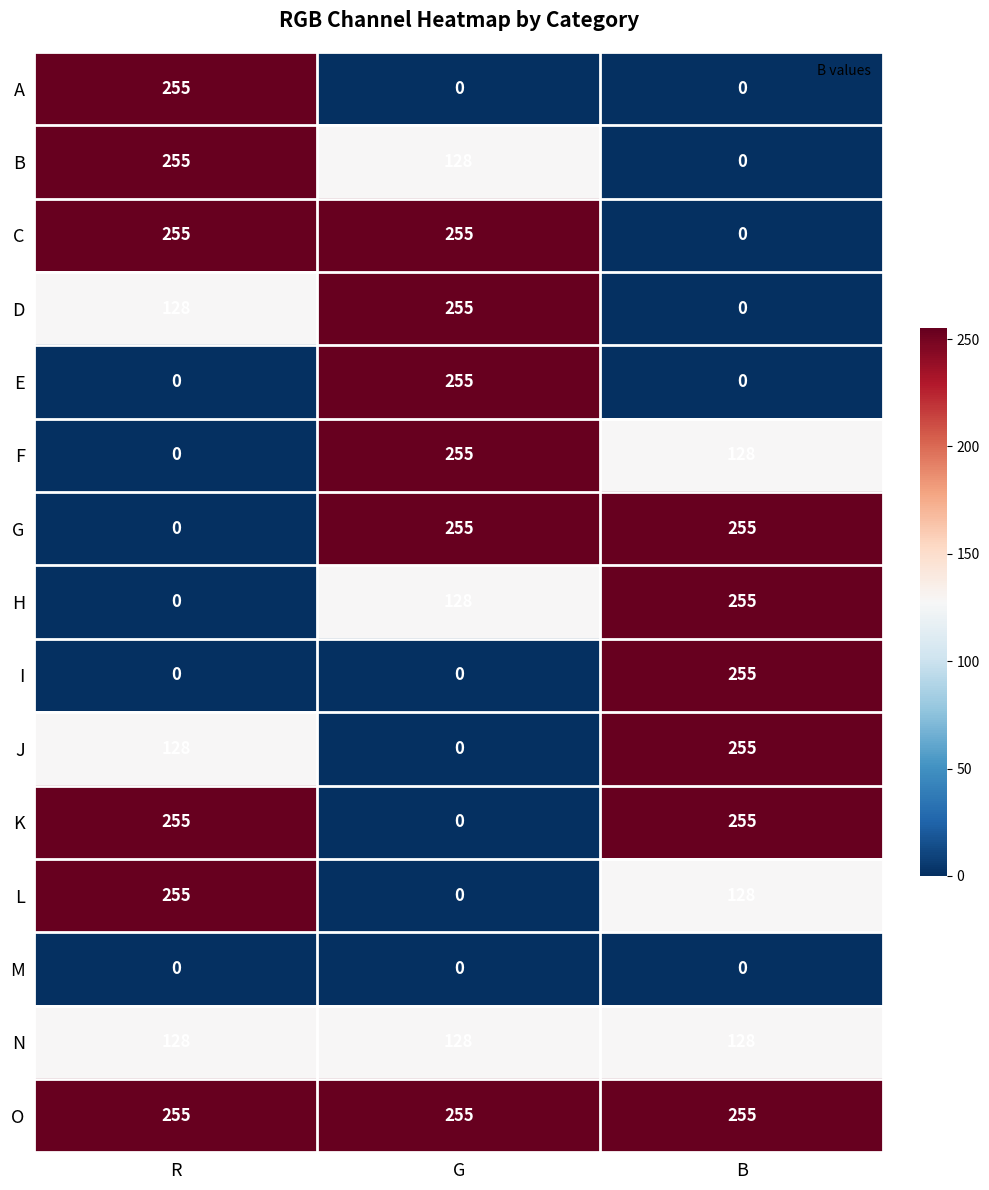

What is the sum of all K values?

510